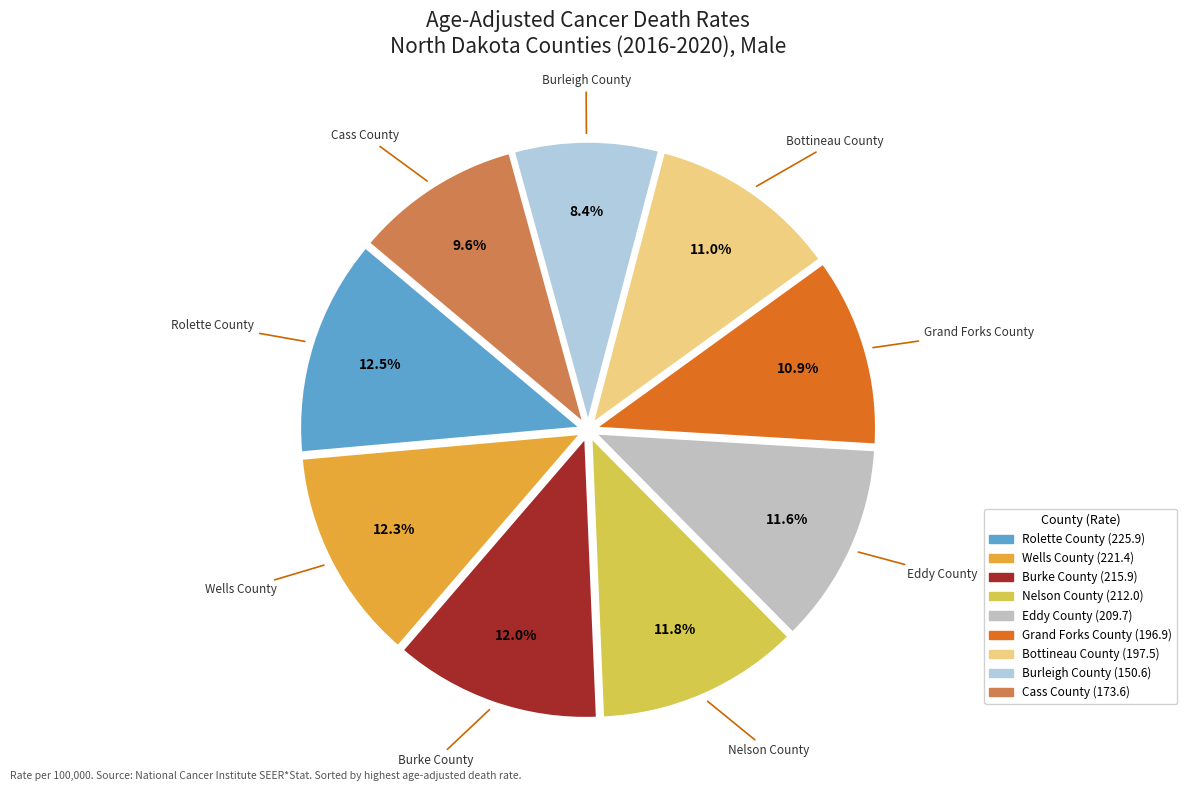

What is the ratio of the value at Eddy County to the value at Wells County?

0.9